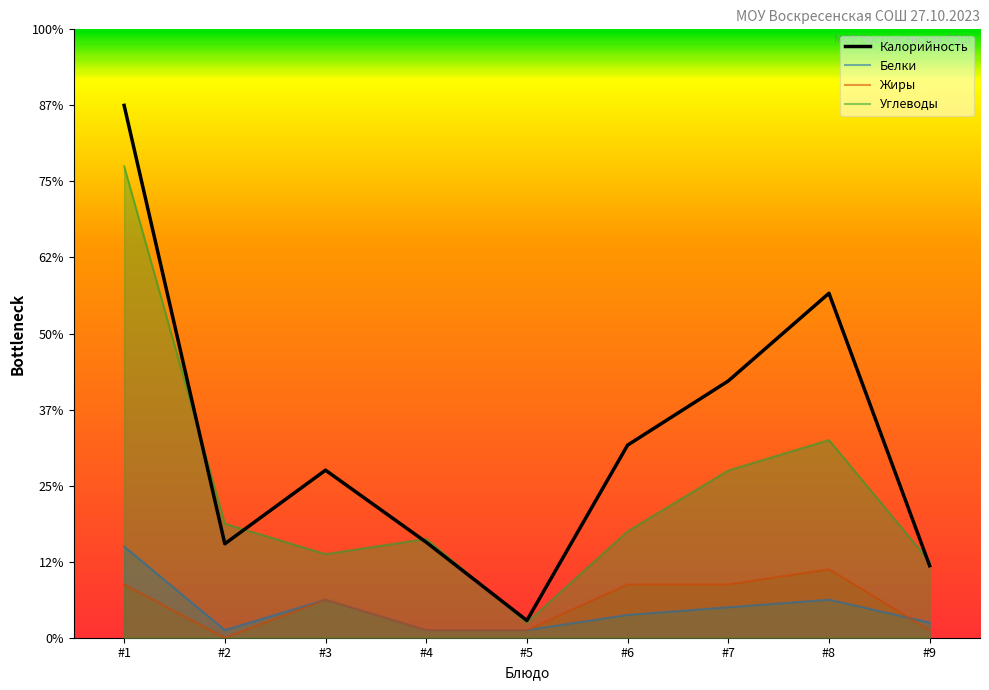

Reading right to left, list all the values displayed in this chart.

Калорийность: 47.4	226.5	168.8	126.6	11.3	62.8	110.1	61.8	350.0
Белки: 10.0	25.0	20.0	15.0	5.0	5.0	25.0	5.0	60.0
Жиры: 5.0	45.0	35.0	35.0	5.0	5.0	25.0	0.0	35.0
Углеводы: 50.0	130.0	110.0	70.0	10.0	65.0	55.0	75.0	310.0